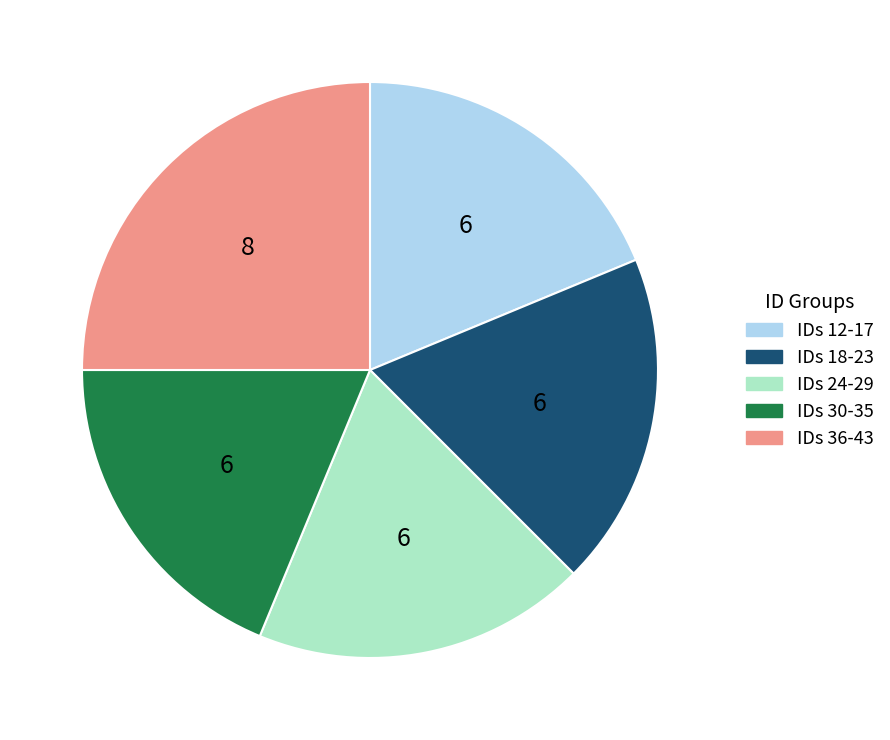

Which category has the biggest portion of the pie?

IDs 36-43